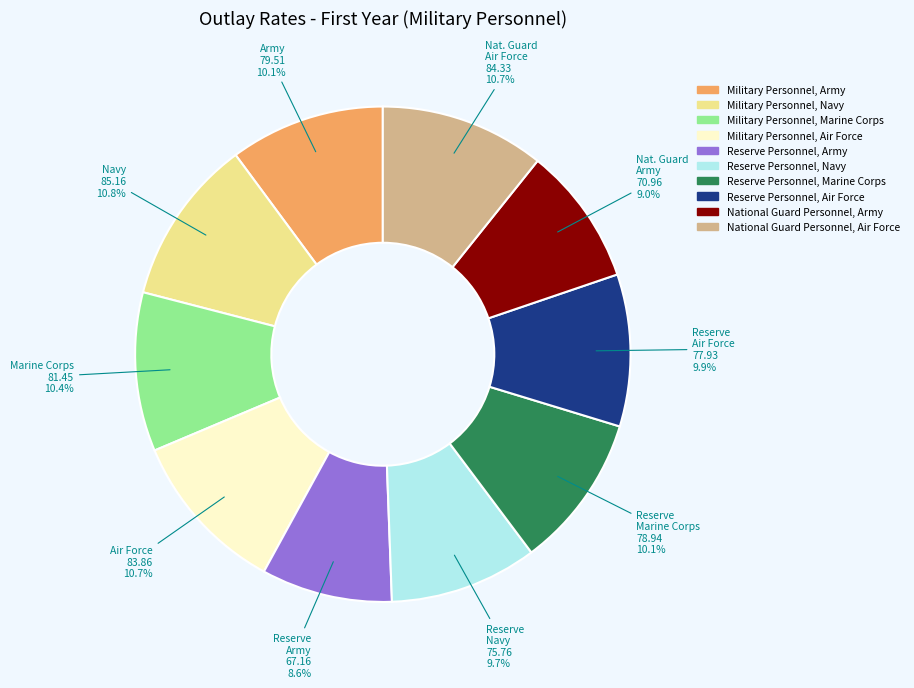

What is the ratio of the value at Reserve Personnel, Marine Corps to the value at Military Personnel, Army?

1.0